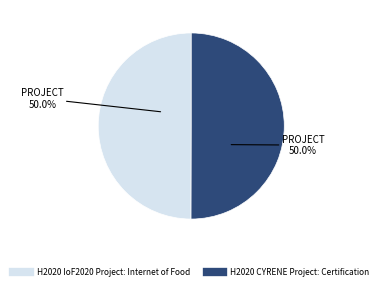

How much of the chart is everything except H2020 CYRENE Project: Certification?

50.0%